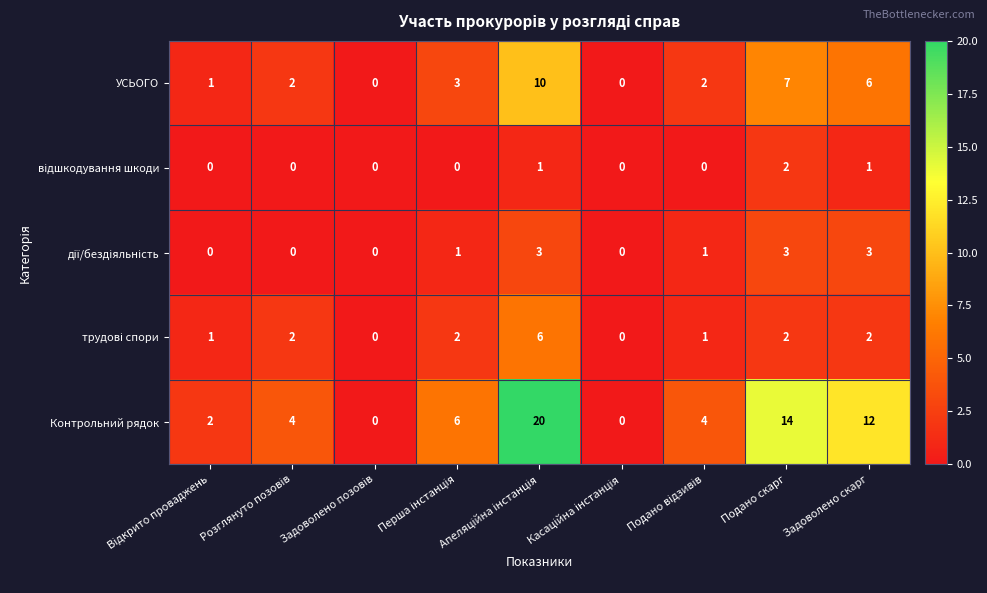

What is the average value of the Контрольний рядок series?

7